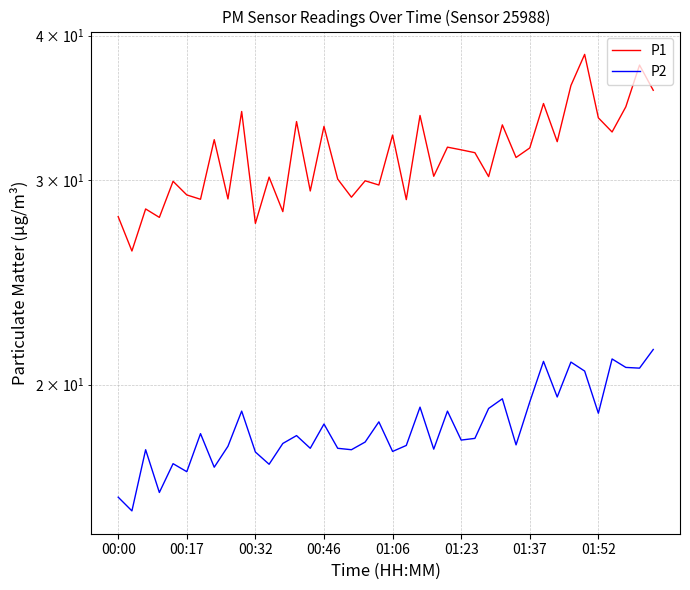

How many interior local valleys does the P2 series have?

14